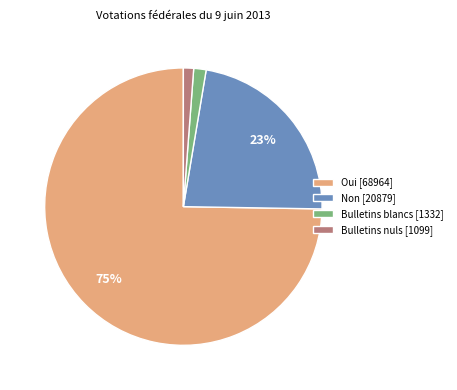

Does Oui [68964] account for over 50% of the chart?

Yes